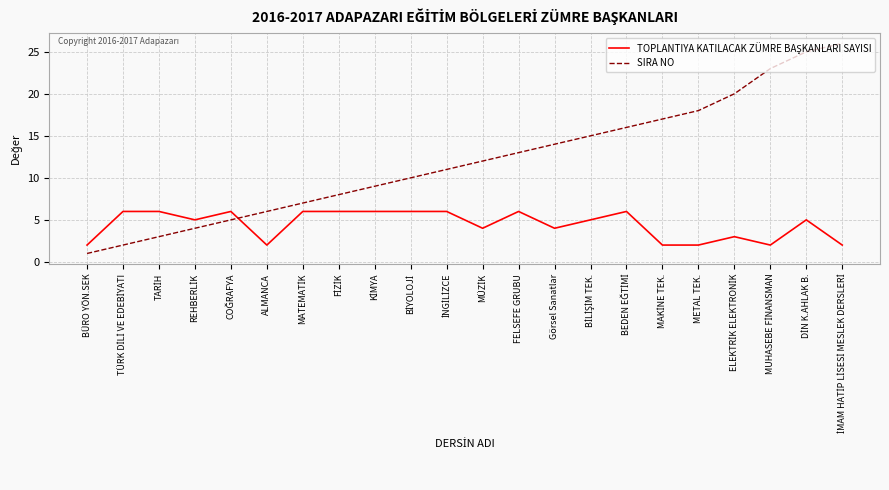

What is the maximum value for SIRA NO?

26